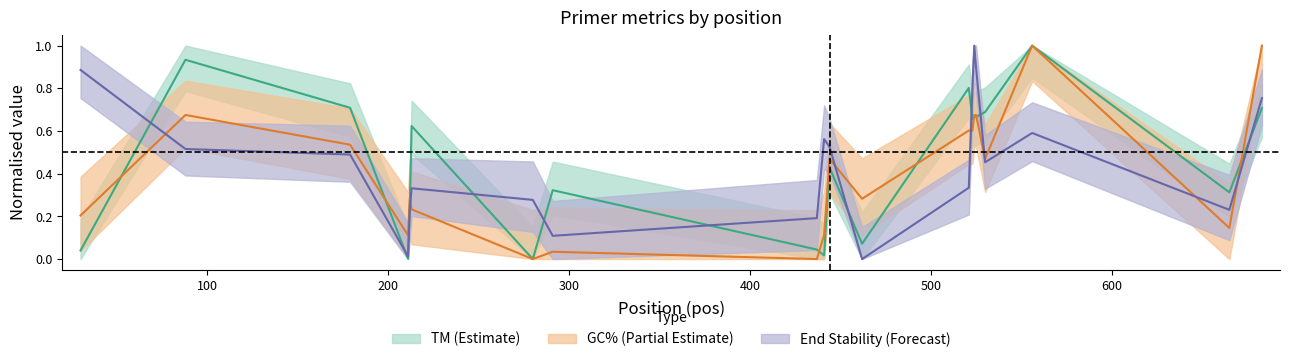

At which category does TM reach its first local valley?

211